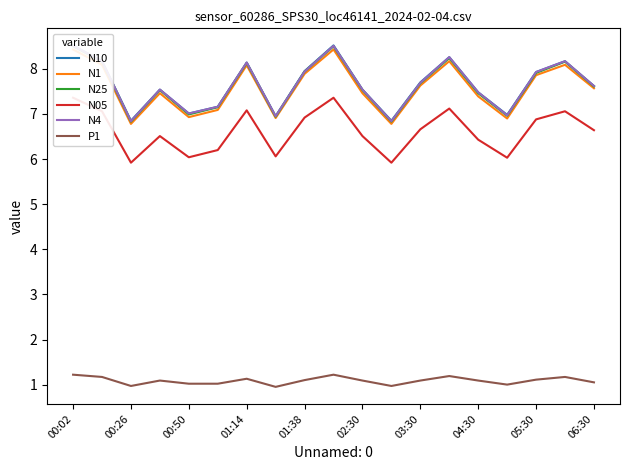

The P1 series shows 1.0 at 00:50. True or false?

True